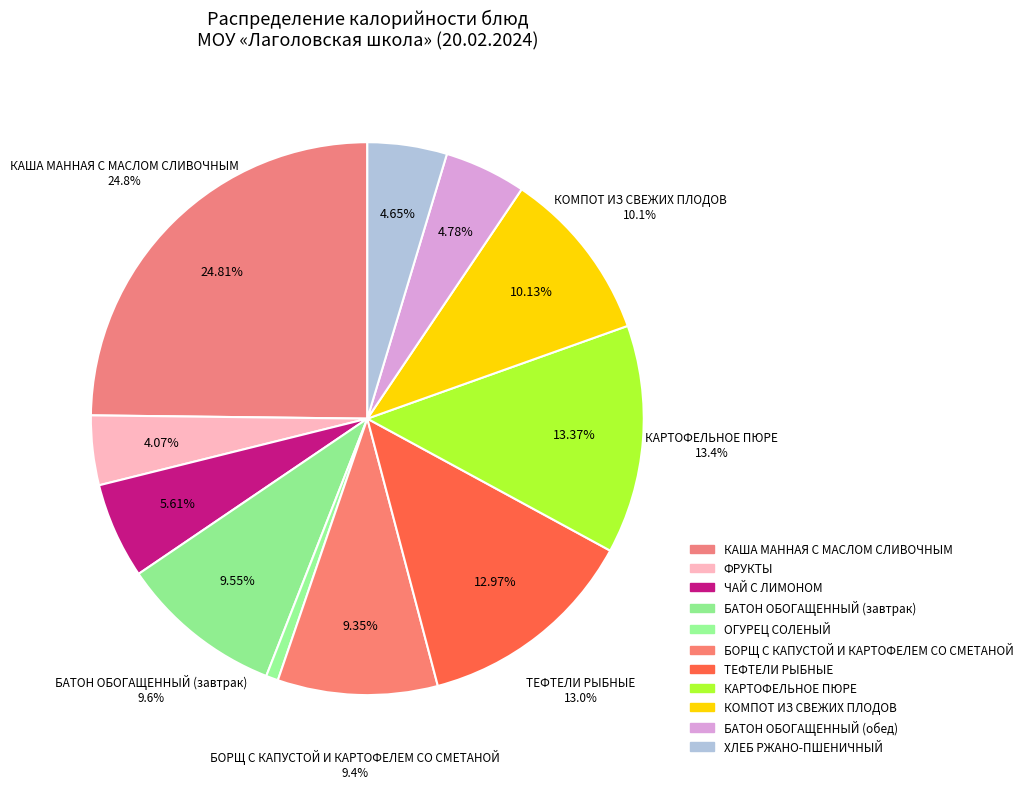

To the nearest percent, what is the difference between the ОГУРЕЦ СОЛЕНЫЙ and КАРТОФЕЛЬНОЕ ПЮРЕ slice percentages?

13%